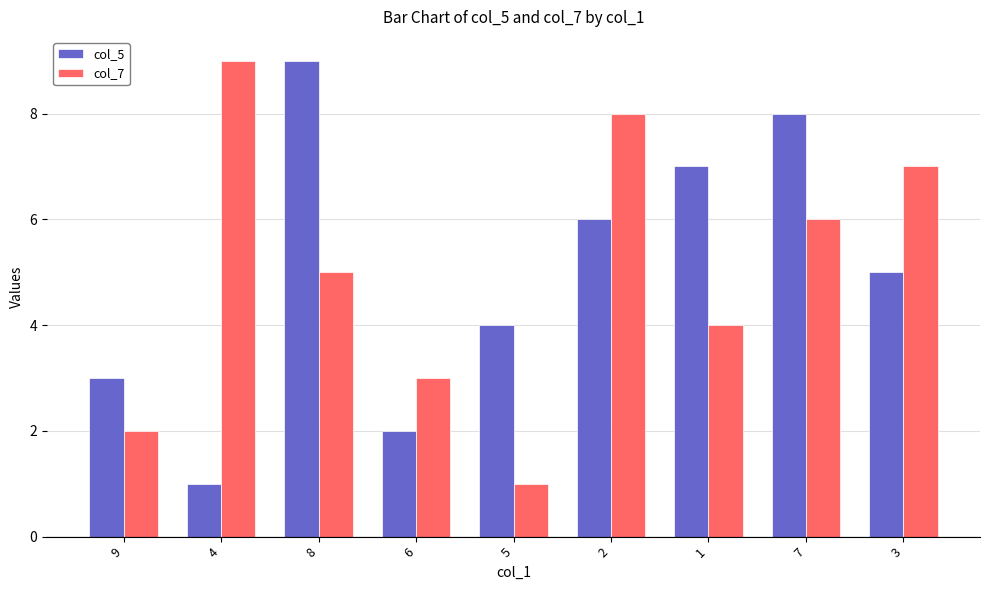

What is the minimum value for col_7?

1